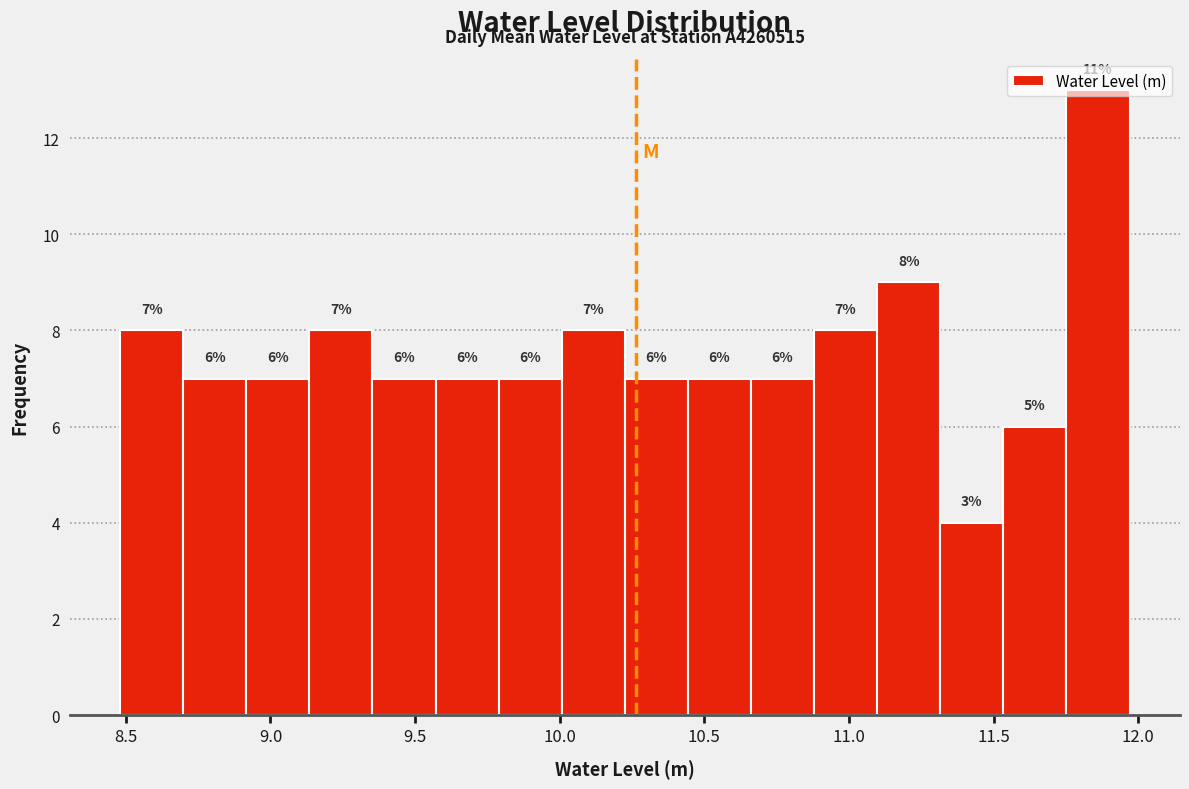

Which range on the x-axis has the tallest bar?

11.75 to 11.95